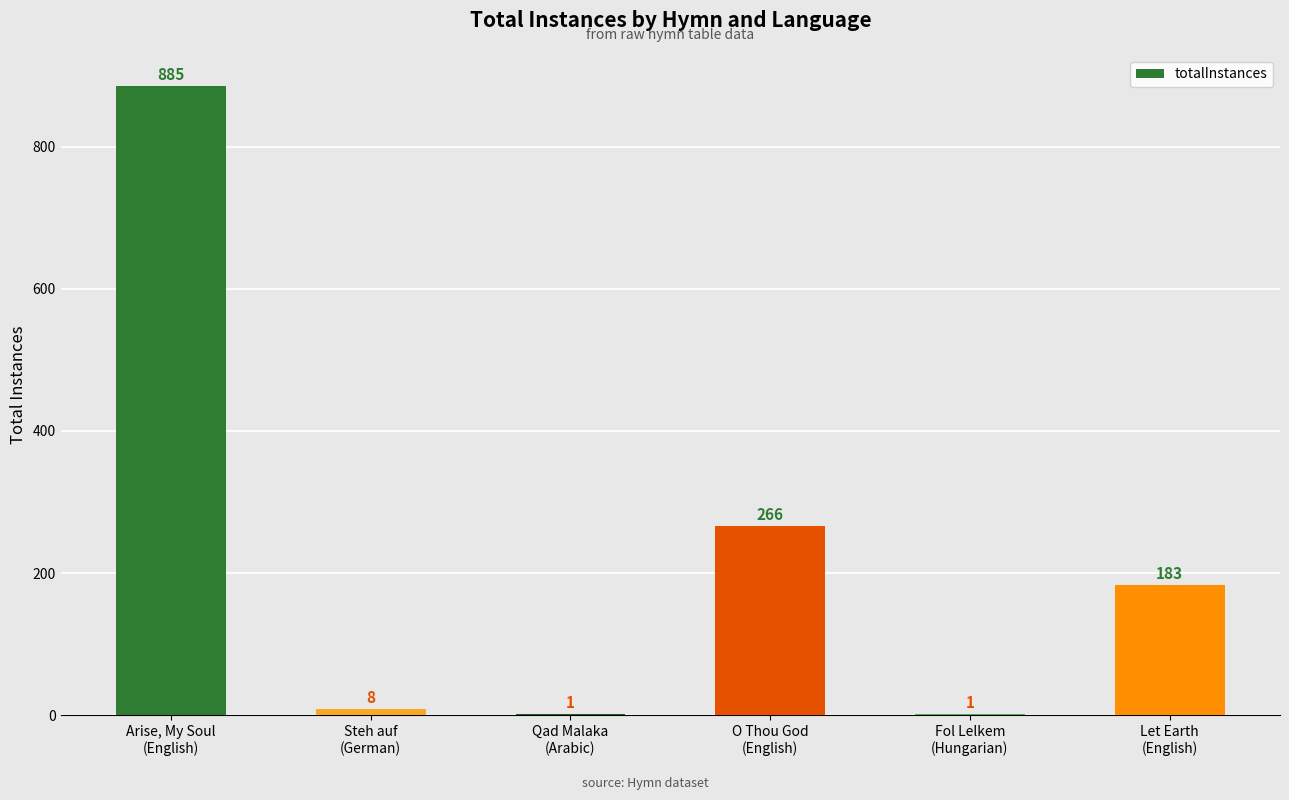

The chart shows a value of 184 at O Thou God
(English). True or false?

False